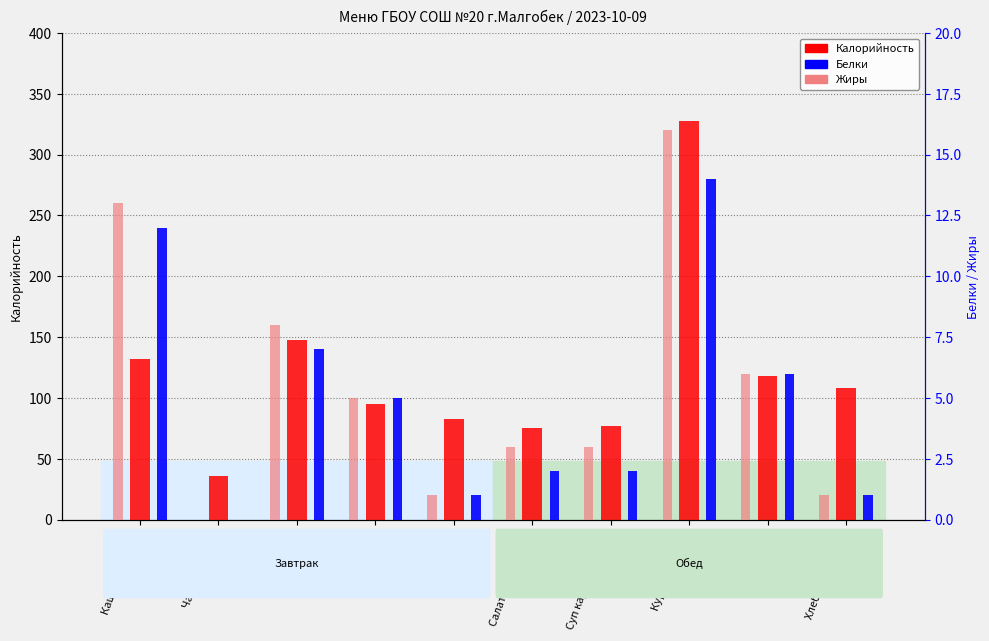

Reading right to left, transcribe all the data shown in this chart.

Калорийность: 108	118	328	77	75	83	95	148	36	132
Белки: 1	6	14	2	2	1	5	7	0	12
Жиры: 1	6	16	3	3	1	5	8	0	13